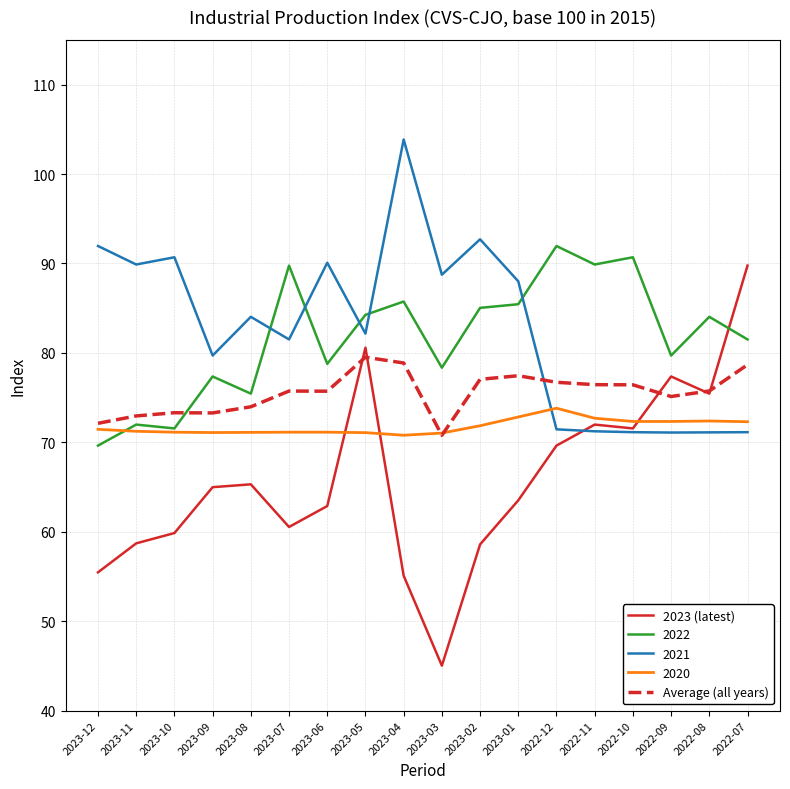

True or false: 2022 and Average (all years) cross at least once.

True